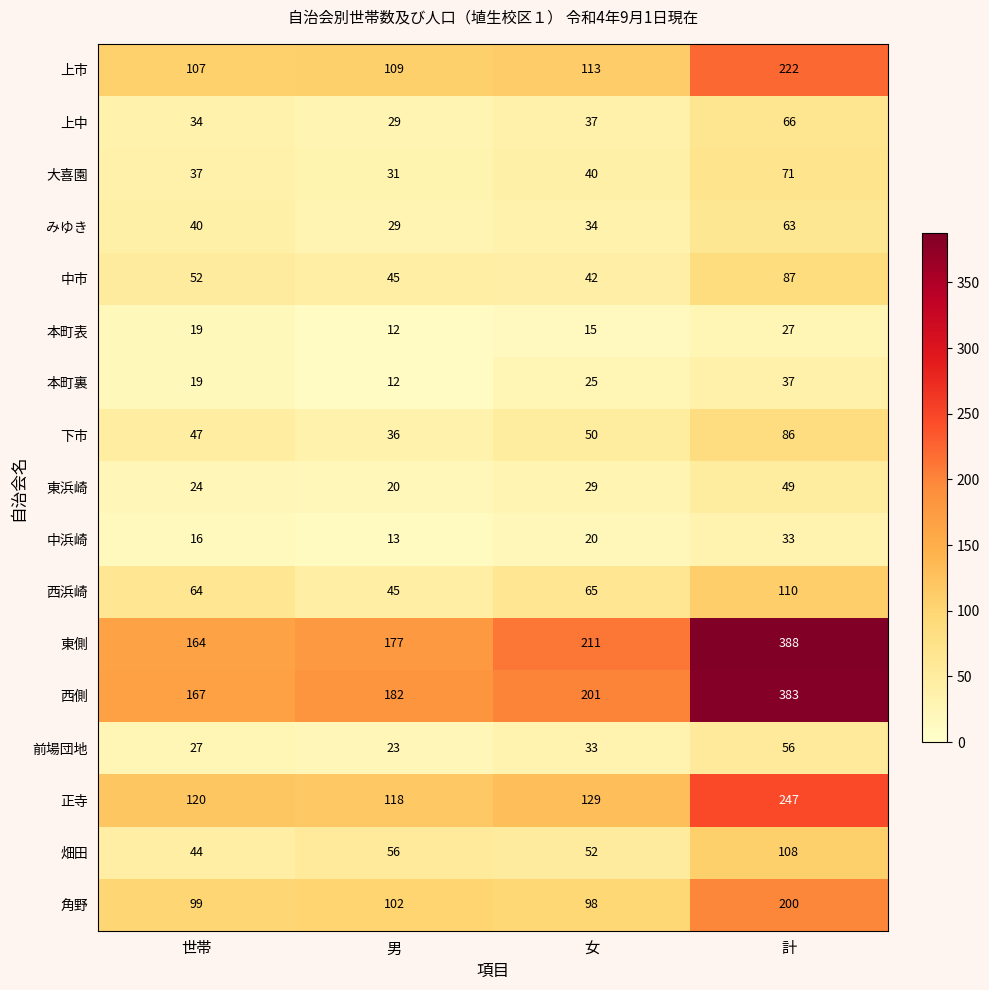

What is the difference between the maximum and minimum values in the 前場団地 series?

33